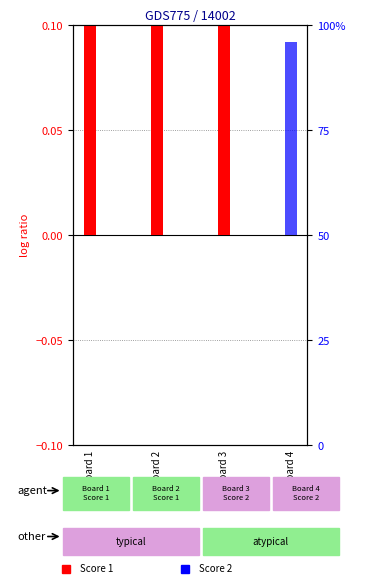

Reading left to right, what are all the values shown in this chart?

Score 1: Board 1=0.1	Board 2=0.1	Board 3=0.1	Board 4=0.0
Score 2: Board 1=0.0	Board 2=0.0	Board 3=0.0	Board 4=0.1